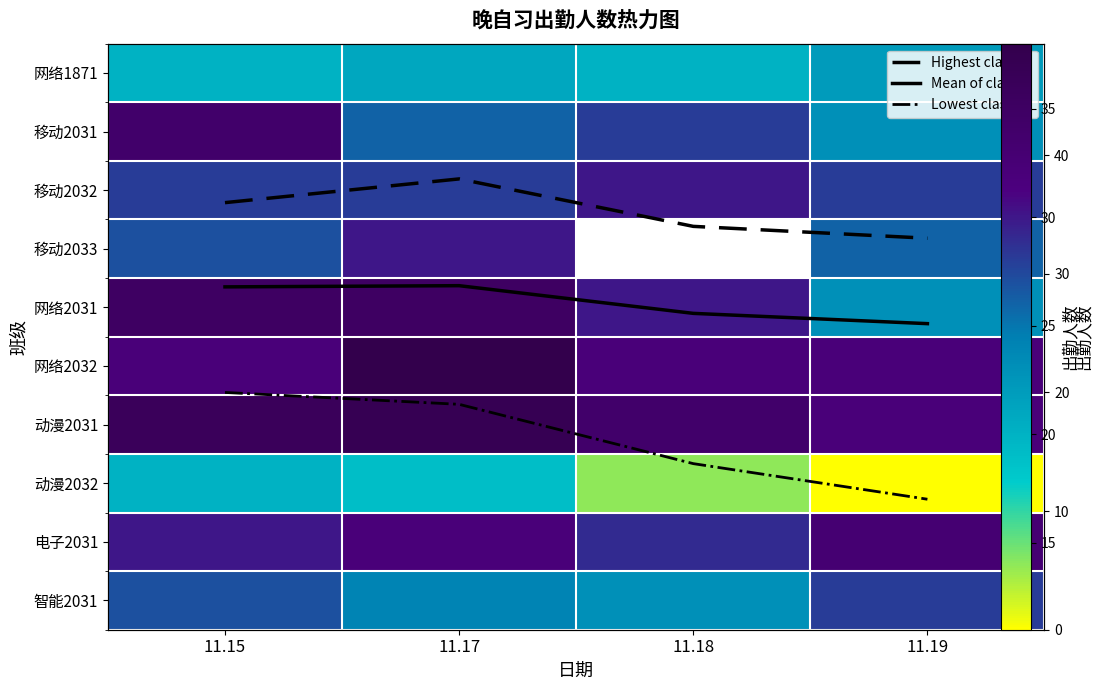

Which category has the lowest value in the Highest class series?

11.19